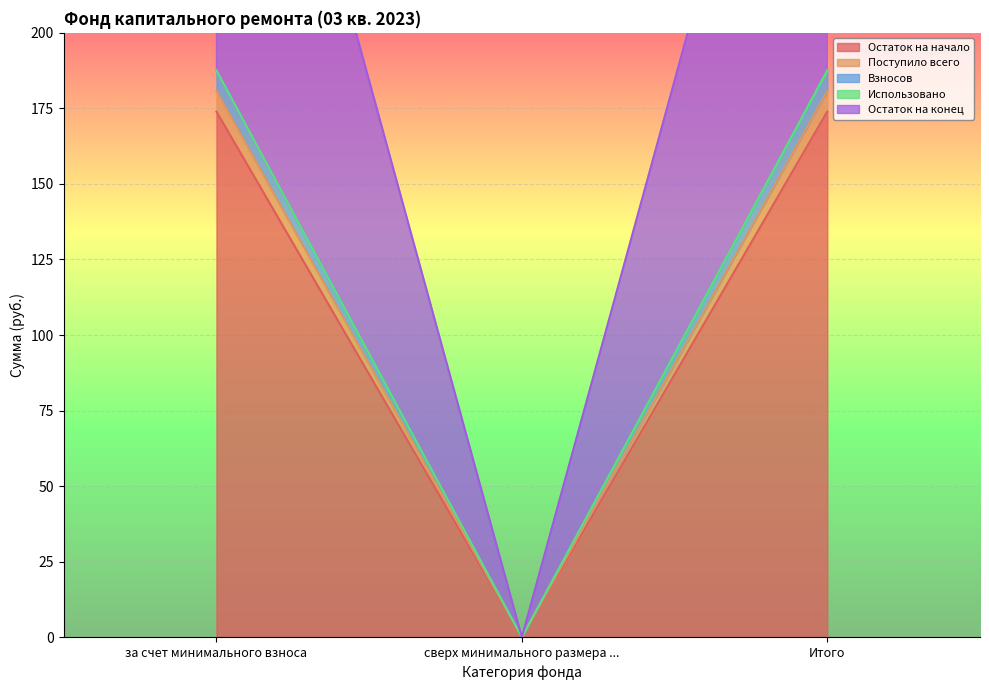

What is the sum of the Остаток на начало values at Итого and сверх минимального размера ...?

173.9